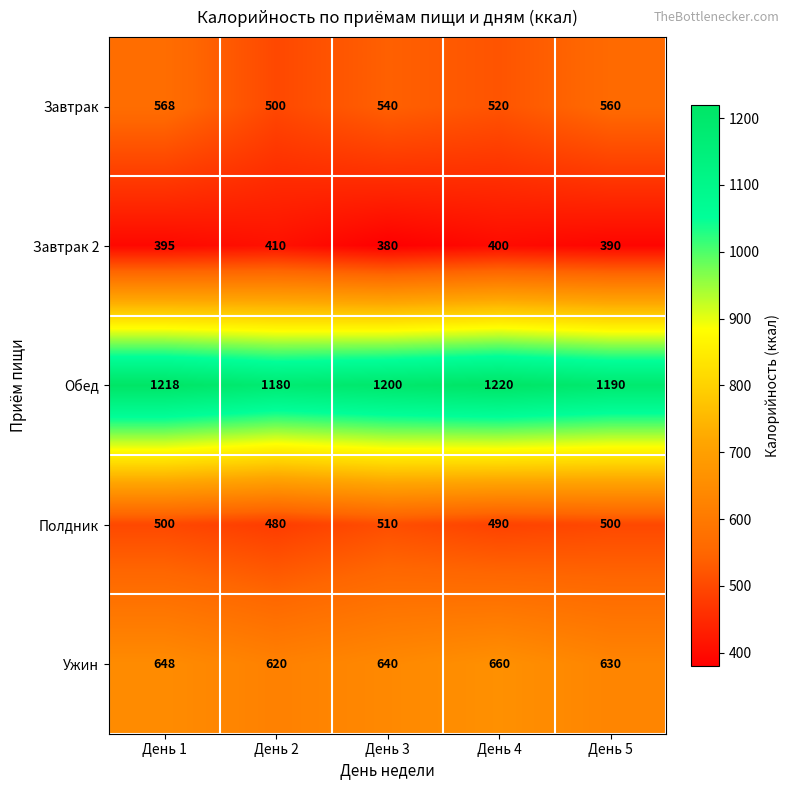

Which series has the largest range (max minus min)?

Завтрак